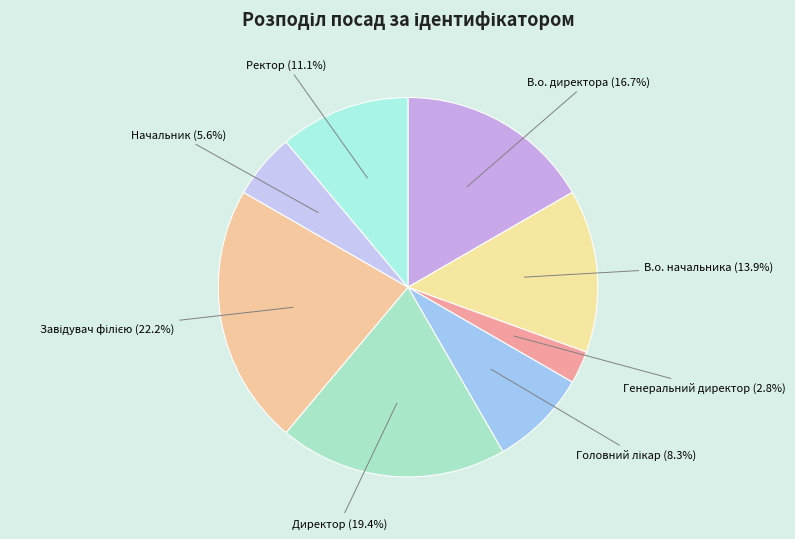

What is the largest slice in the pie chart?

Завідувач філією